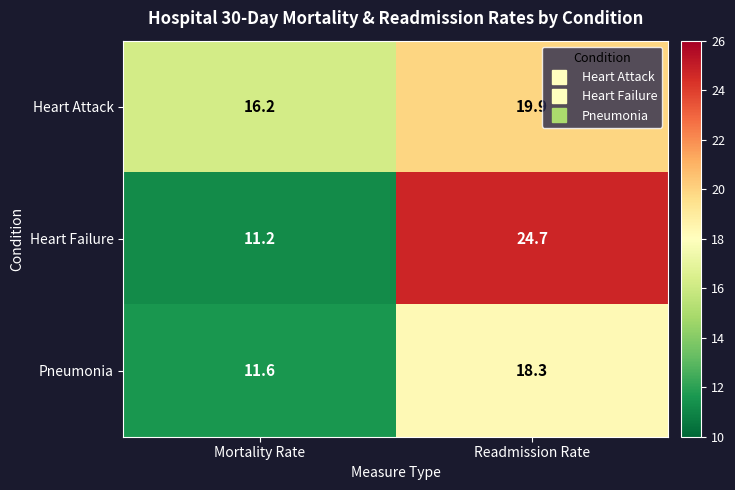

What is the minimum value for Pneumonia?

11.6